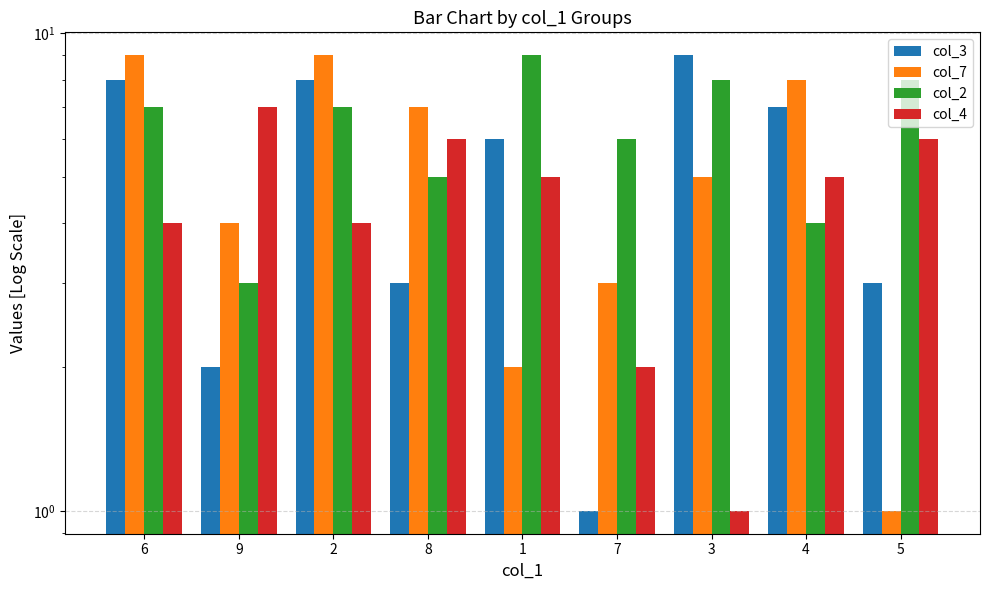

How many values in the col_7 series are below 5?

4